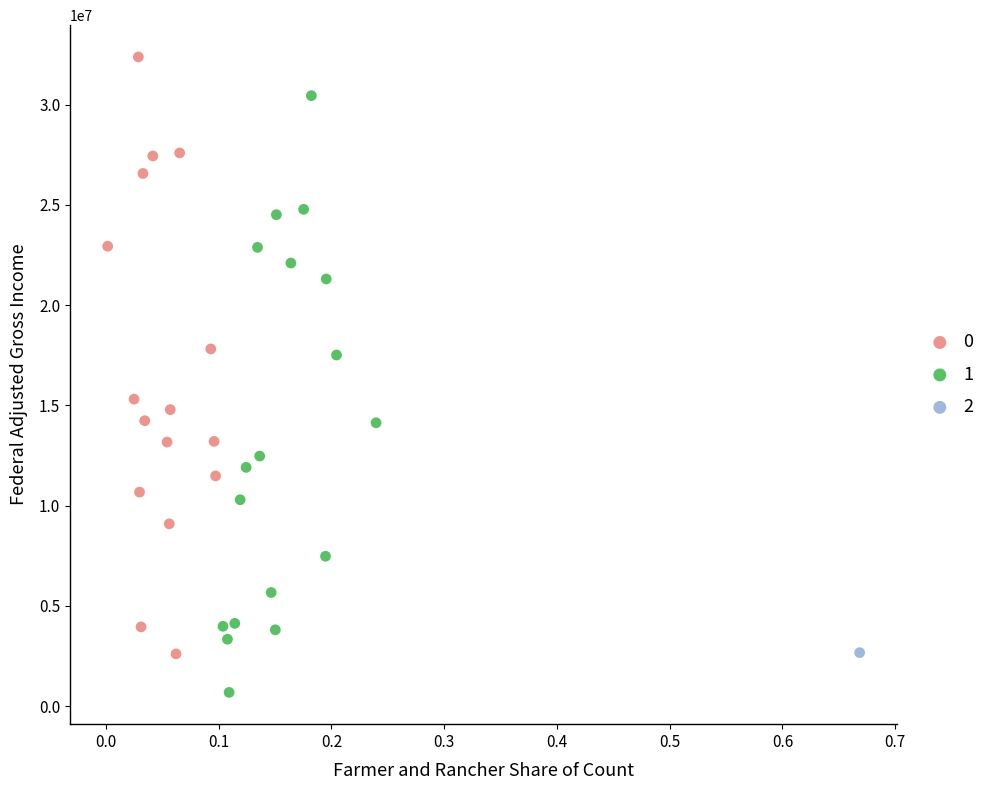

Which series contains the lowest Y value?

1